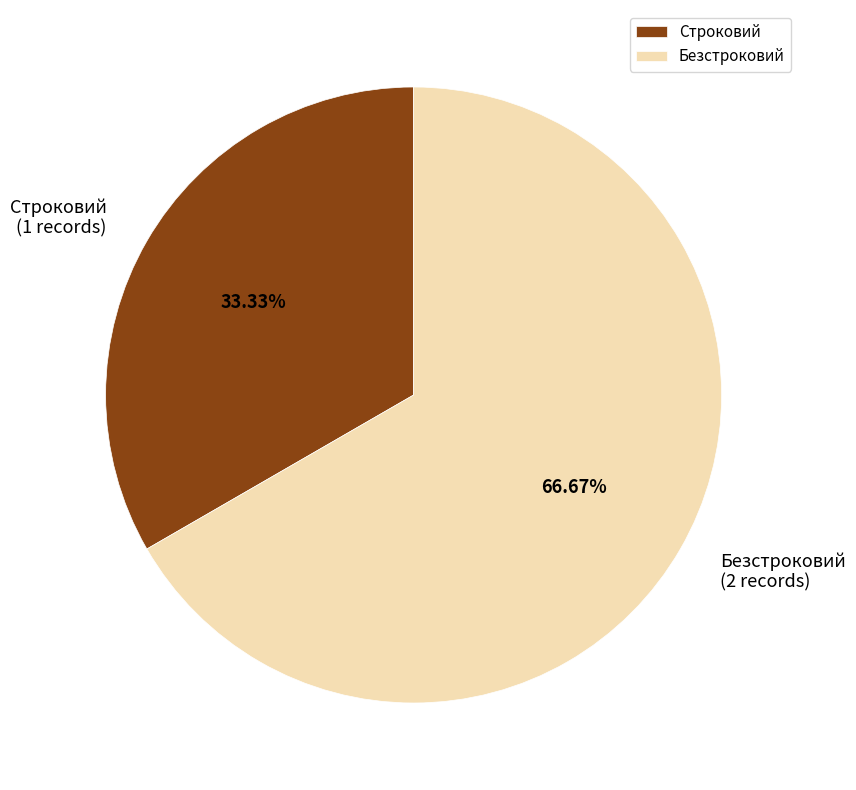

What is the ratio of the value at Безстроковий to the value at Строковий?

2.0